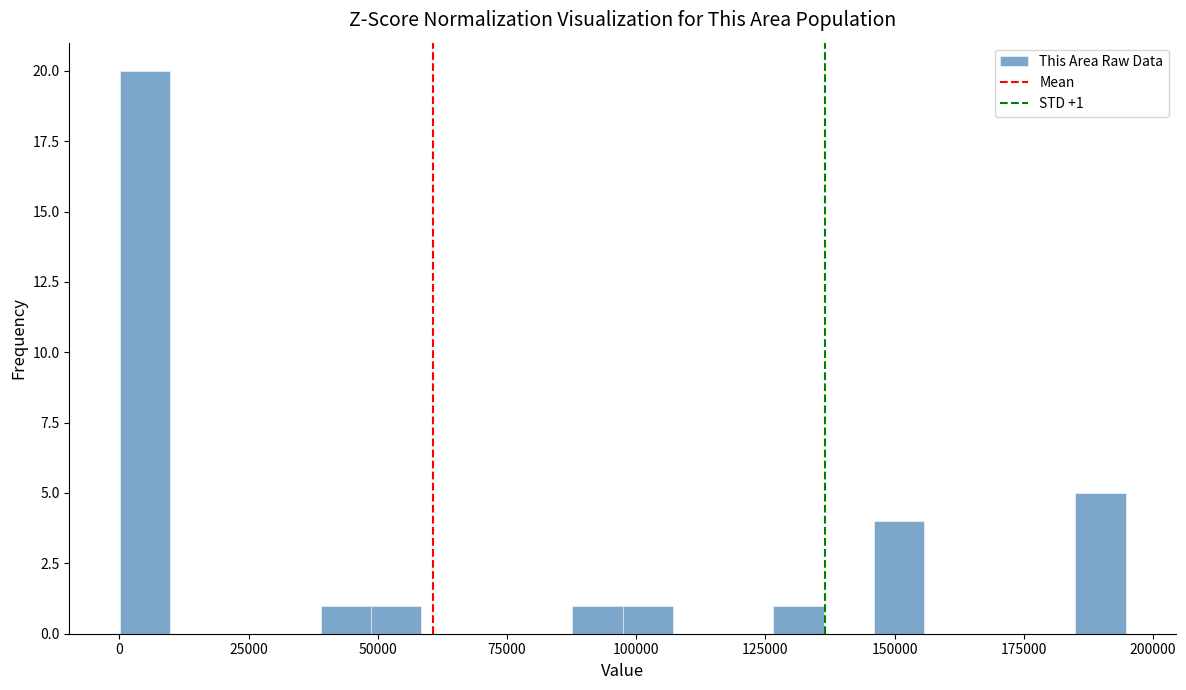

Read against the x-axis, roughly where is the centre of the tallest bar?

5000